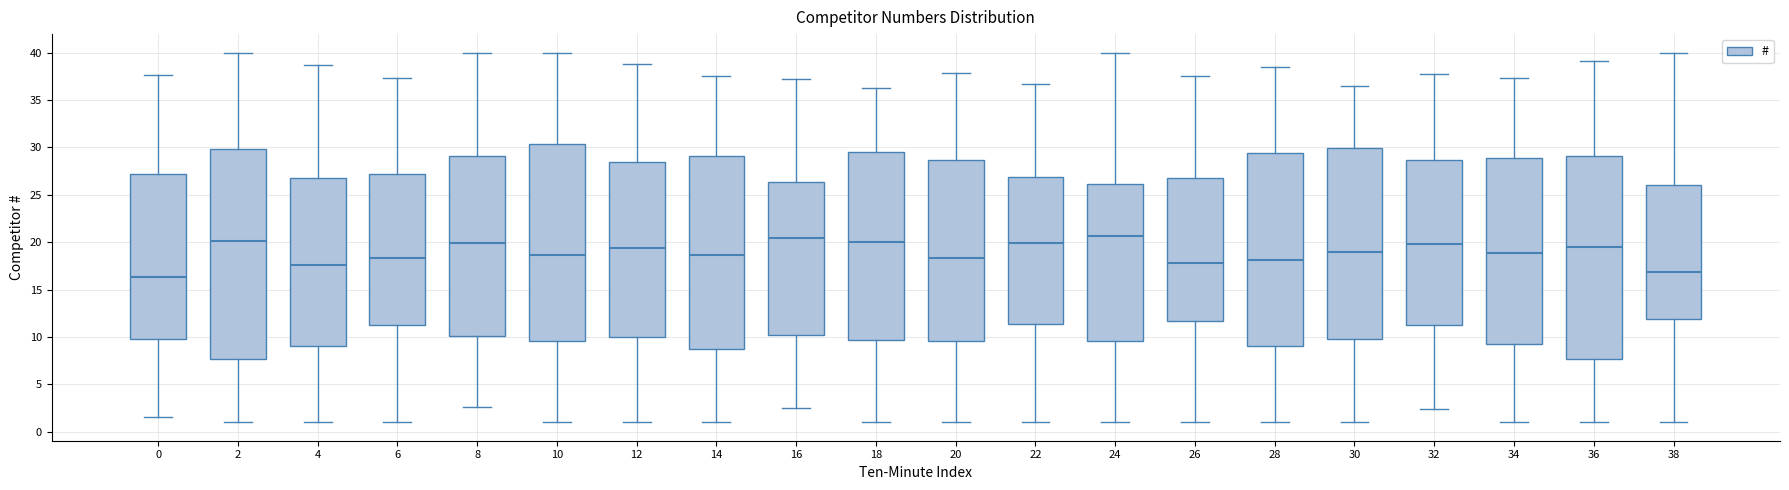

Reading left to right, read every box against the y-axis: the position of its median line, the range the box covers, and the ends of its whiskers. The values are not printed on the chart, so give them approximately, as read against the axis.

0: median 16.5, box 10.0 to 27.0, whiskers 1.5 to 37.5
2: median 20.0, box 7.5 to 30.0, whiskers 1.0 to 40.0
4: median 17.5, box 9.0 to 26.5, whiskers 1.0 to 38.5
6: median 18.5, box 11.5 to 27.0, whiskers 1.0 to 37.5
8: median 20.0, box 10.0 to 29.0, whiskers 2.5 to 40.0
10: median 18.5, box 9.5 to 30.5, whiskers 1.0 to 40.0
12: median 19.5, box 10.0 to 28.5, whiskers 1.0 to 39.0
14: median 18.5, box 8.5 to 29.0, whiskers 1.0 to 37.5
16: median 20.5, box 10.0 to 26.5, whiskers 2.5 to 37.0
18: median 20.0, box 9.5 to 29.5, whiskers 1.0 to 36.5
20: median 18.5, box 9.5 to 28.5, whiskers 1.0 to 38.0
22: median 20.0, box 11.5 to 27.0, whiskers 1.0 to 36.5
24: median 20.5, box 9.5 to 26.0, whiskers 1.0 to 40.0
26: median 18.0, box 11.5 to 26.5, whiskers 1.0 to 37.5
28: median 18.0, box 9.0 to 29.5, whiskers 1.0 to 38.5
30: median 19.0, box 10.0 to 30.0, whiskers 1.0 to 36.5
32: median 20.0, box 11.5 to 28.5, whiskers 2.5 to 38.0
34: median 19.0, box 9.0 to 29.0, whiskers 1.0 to 37.5
36: median 19.5, box 7.5 to 29.0, whiskers 1.0 to 39.0
38: median 17.0, box 12.0 to 26.0, whiskers 1.0 to 40.0